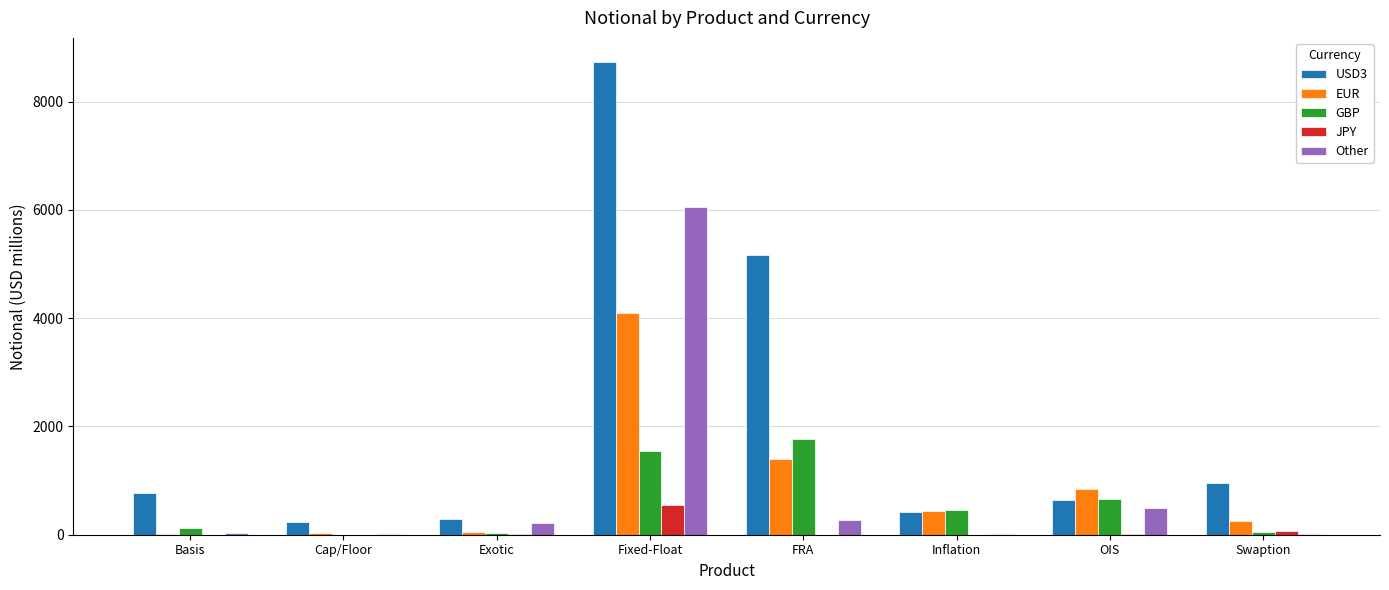

What is the sum of all JPY values?

645